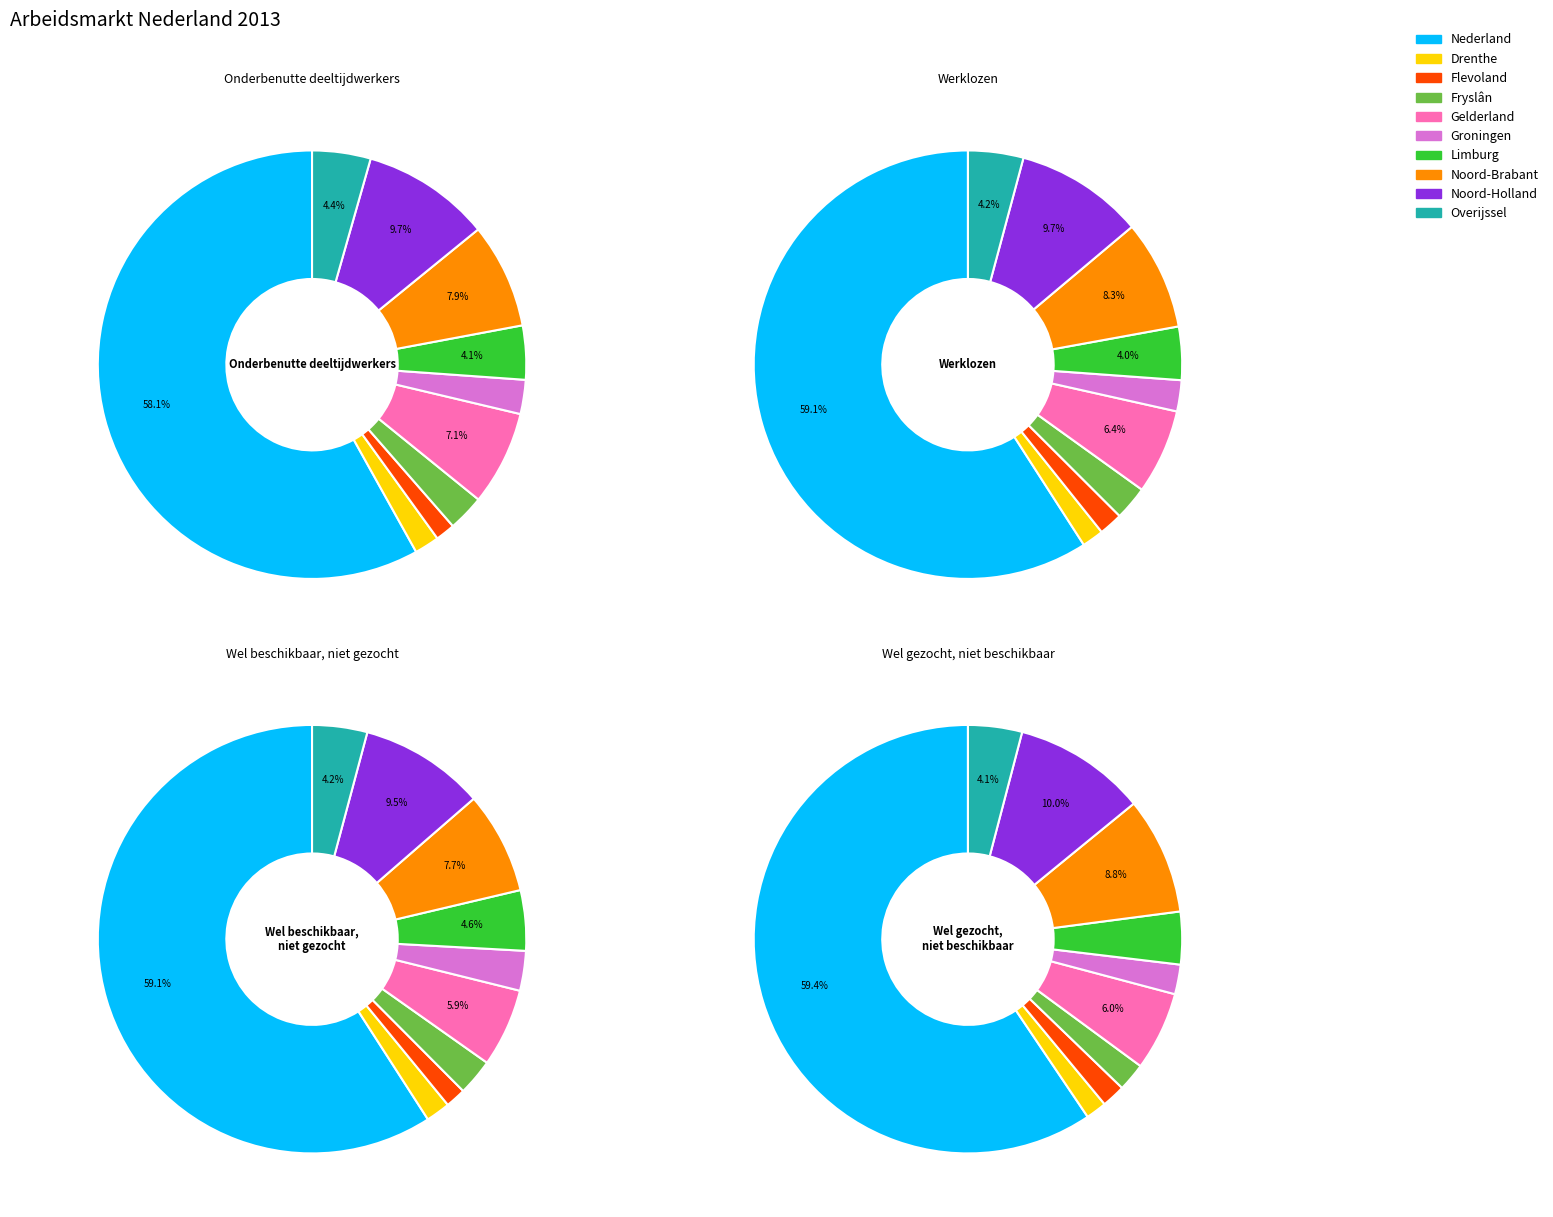

Count the number of slices in the pie.

10